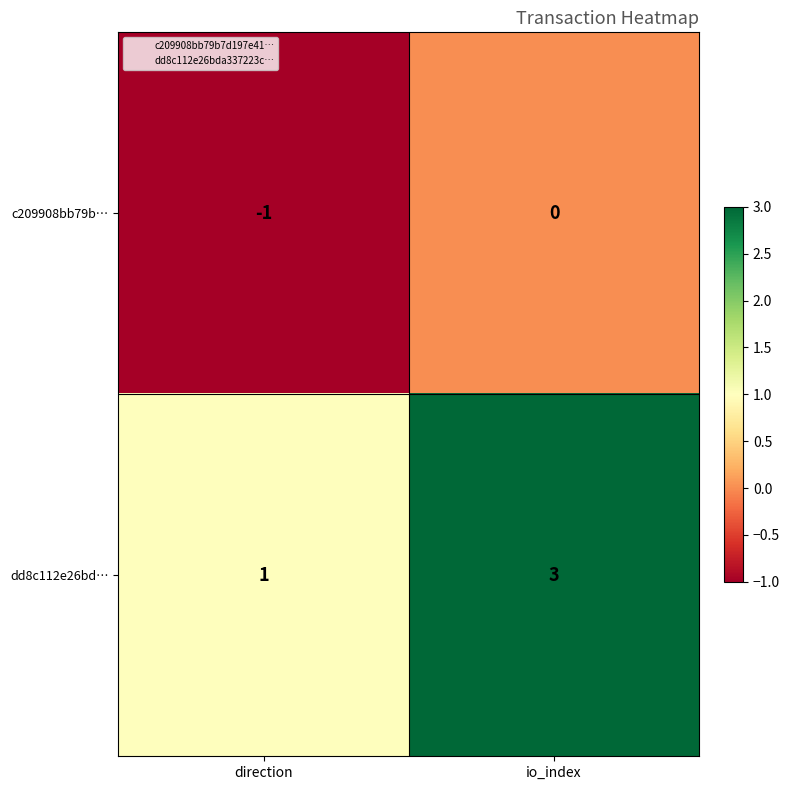

Rank the series by their maximum value, from highest to lowest.

dd8c112e26bd…, c209908bb79b…